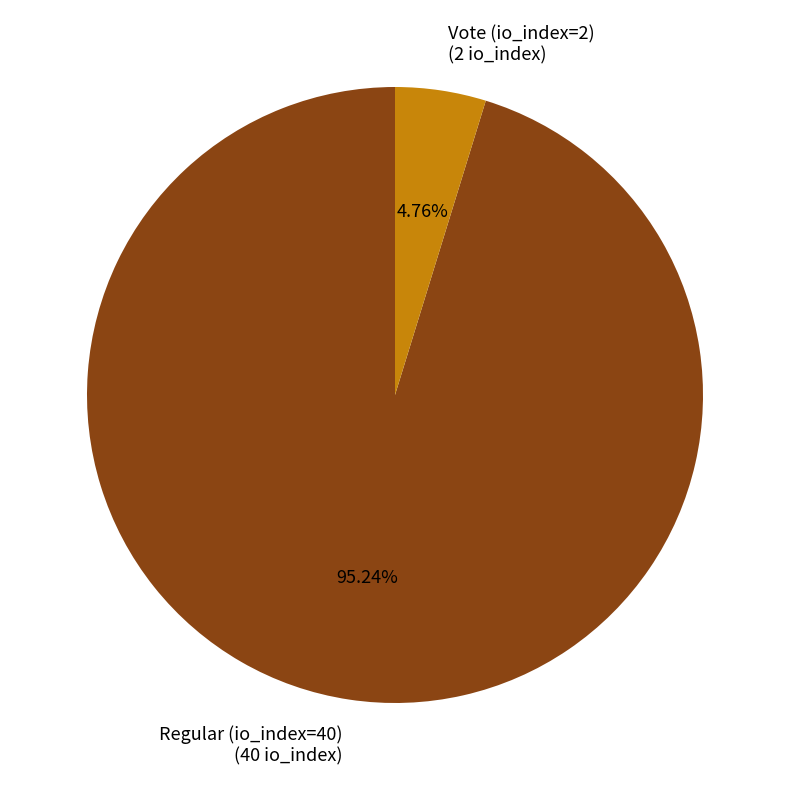

Which slice represents more than half of the pie?

Regular (io_index=40)